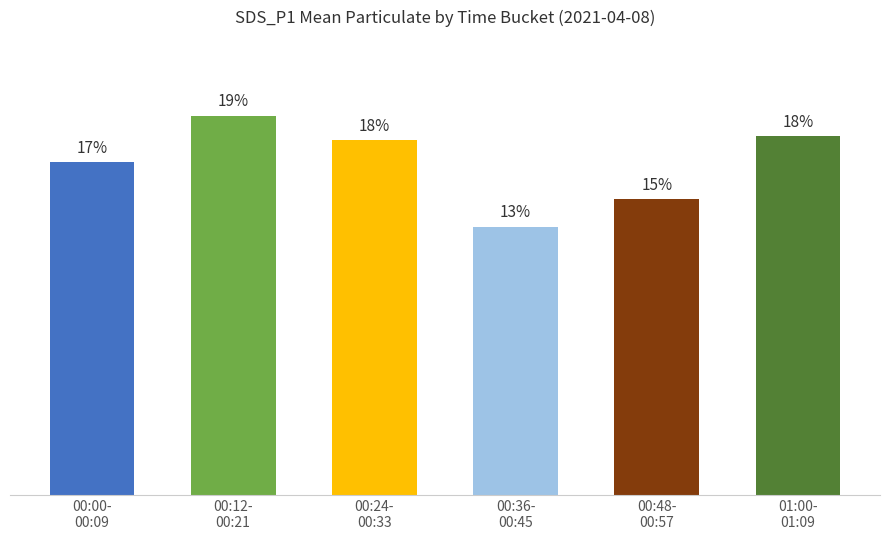

What is the label of the 1st bar from the left?

00:00-
00:09